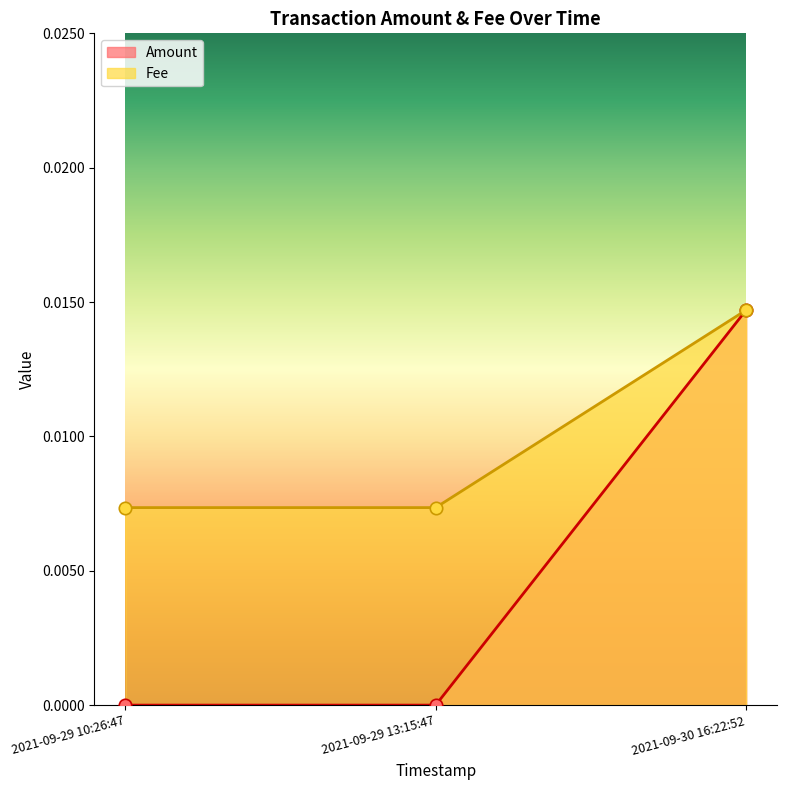

At how many categories does at least one series exceed 0?

3